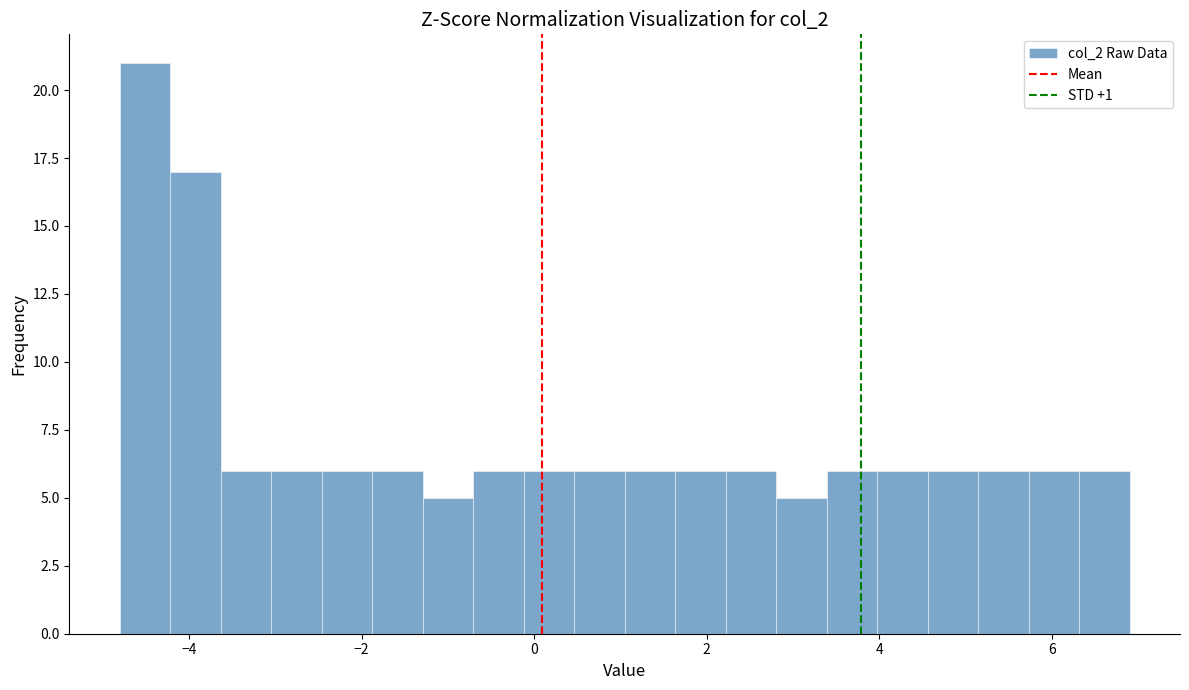

Read against the x-axis, roughly where is the centre of the tallest bar?

-4.6